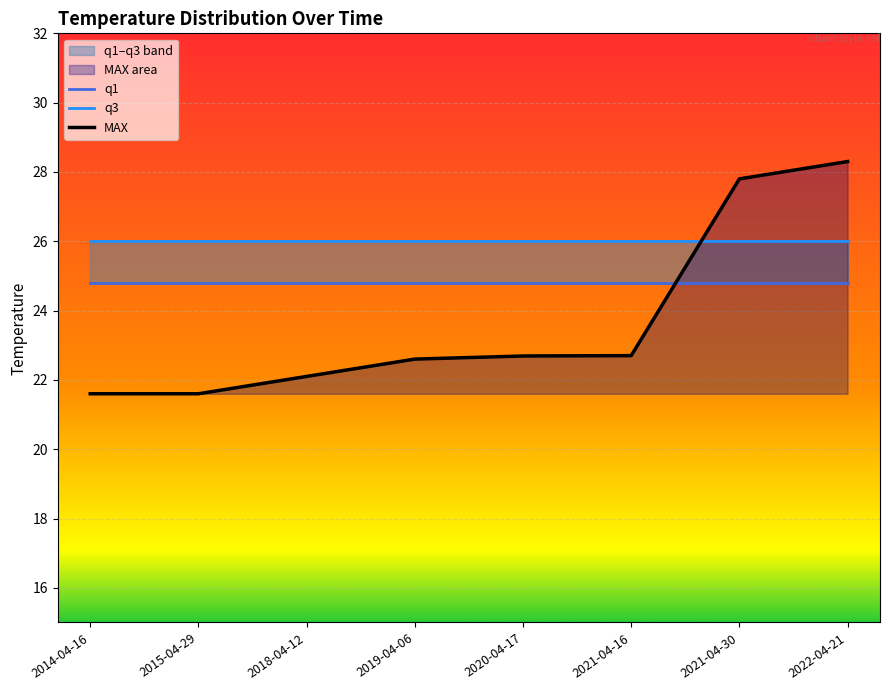

Read the q1 value at 2019-04-06.

24.8